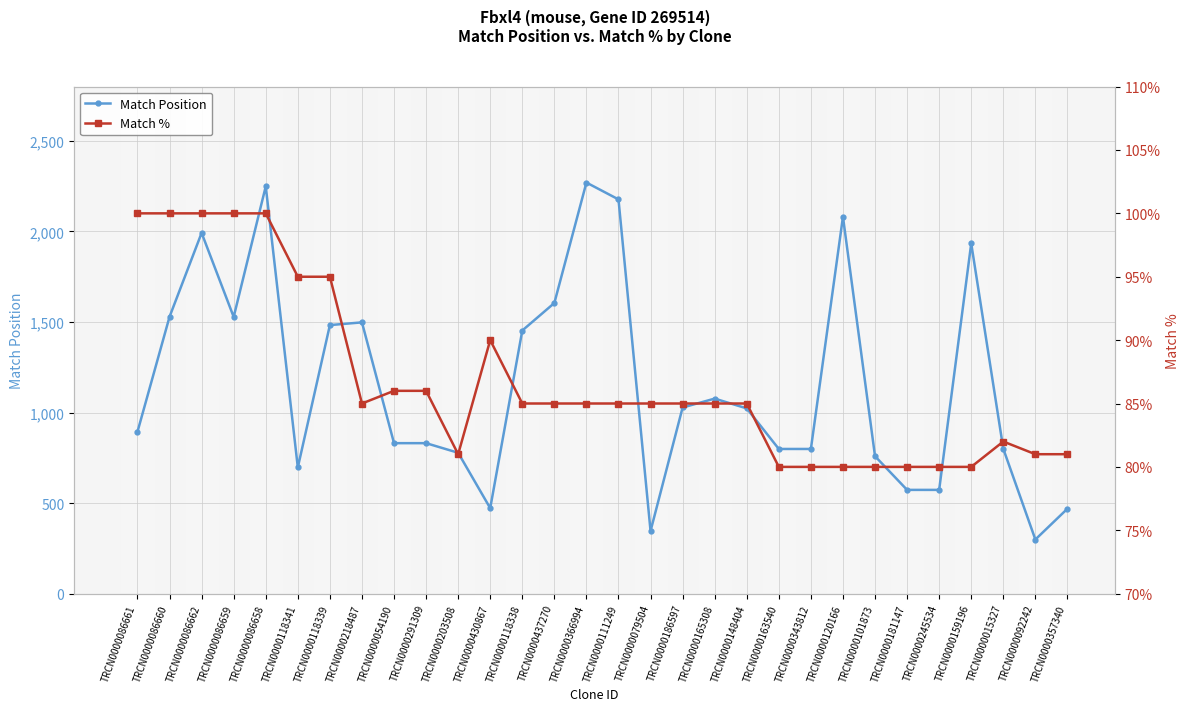

Does the chart have visible grid lines?

Yes